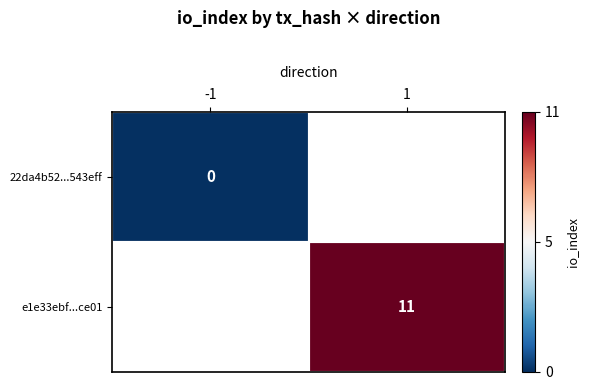

The value of e1e33ebf...ce01 at 1 is 4. True or false?

False